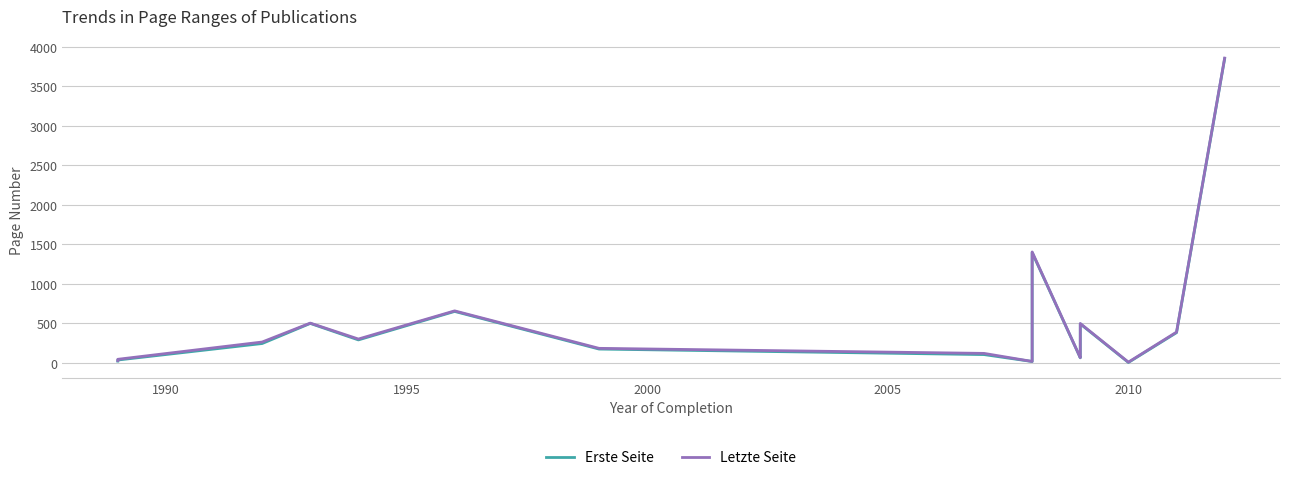

What is the lowest value of the Letzte Seite series?

5